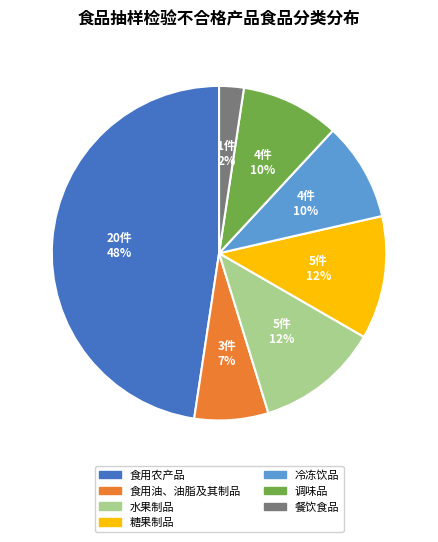

Does any single category account for the majority?

No